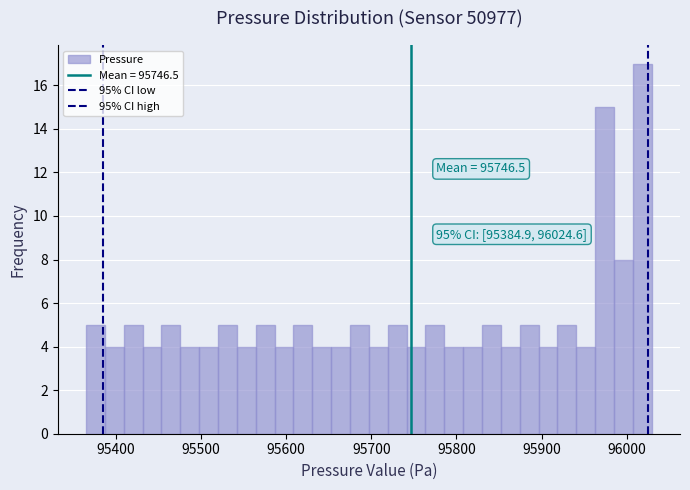

Read against the x-axis, roughly where is the centre of the tallest bar?

96020